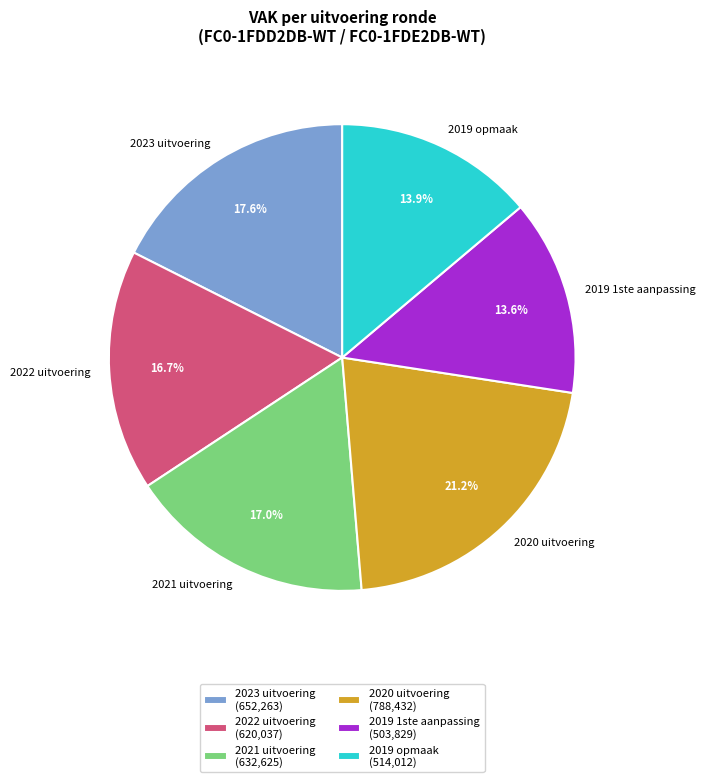

Between 2019 opmaak and 2023 uitvoering, which is larger?

2023 uitvoering